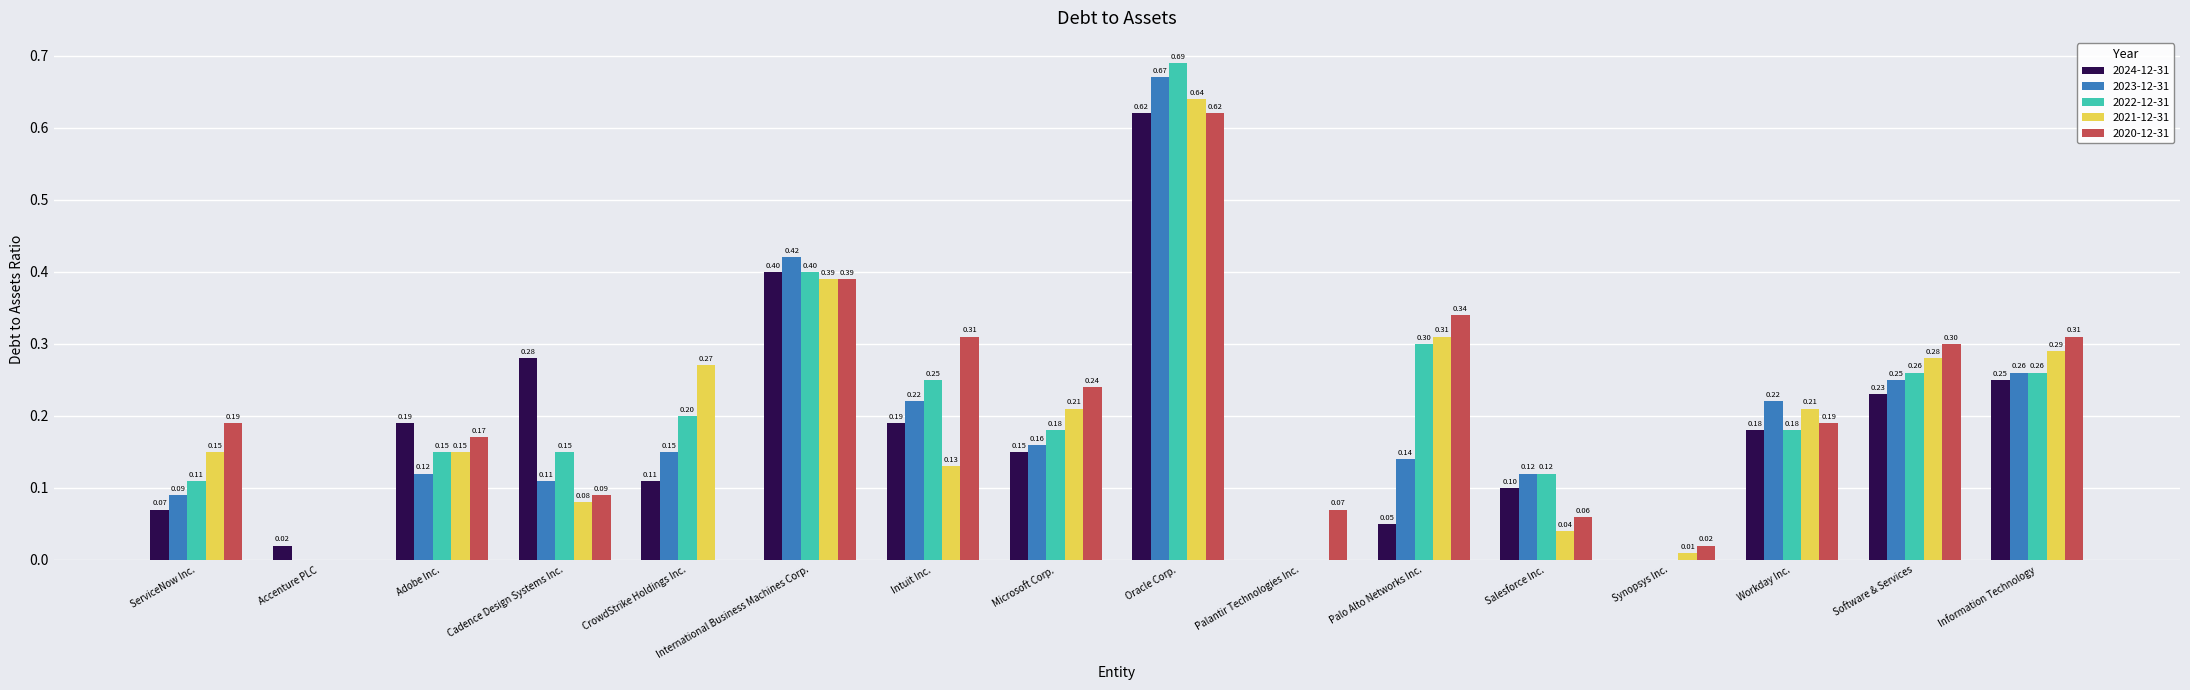

Which series changed the most between Palantir Technologies Inc. and Workday Inc.?

2023-12-31